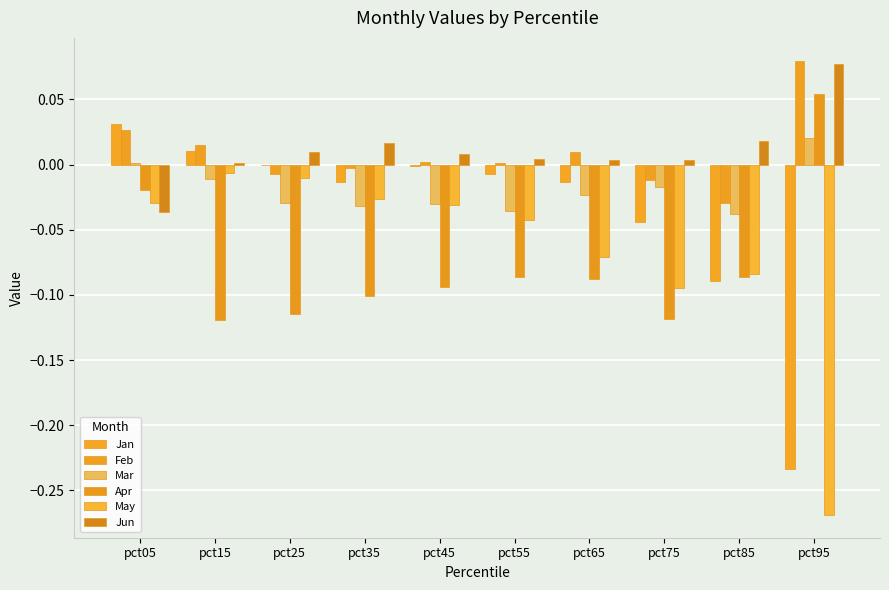

What is the difference between the maximum and minimum values in the Apr series?

0.2